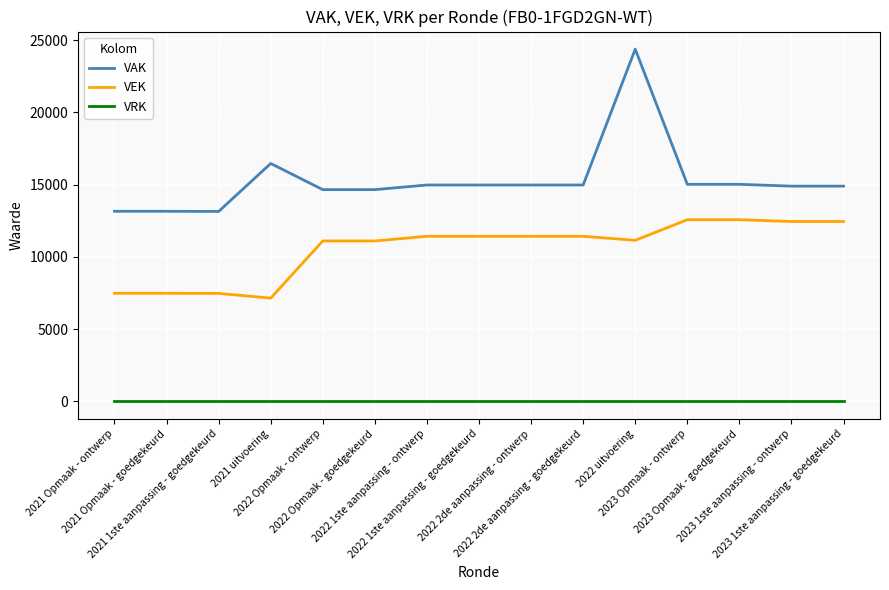

At 2023 Opmaak - ontwerp, list the series in order from smallest to largest.

VRK, VEK, VAK